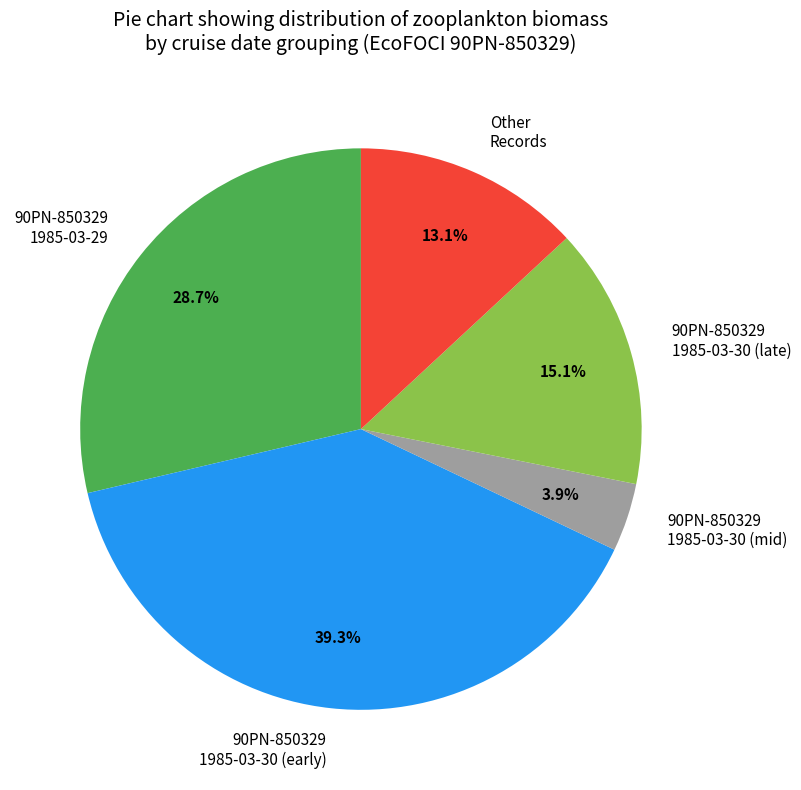

Which slice is the largest?

90PN-850329 1985-03-30 (early)